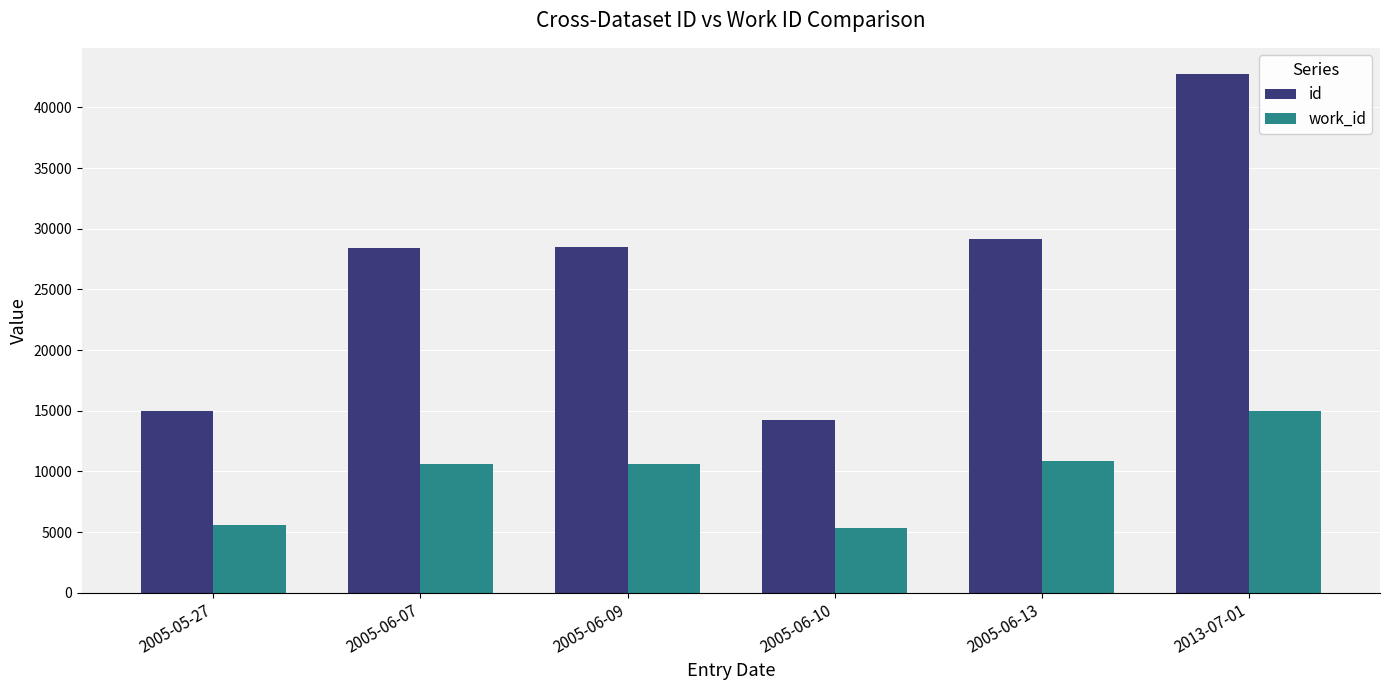

At 2005-06-09, list the series in order from smallest to largest.

work_id, id